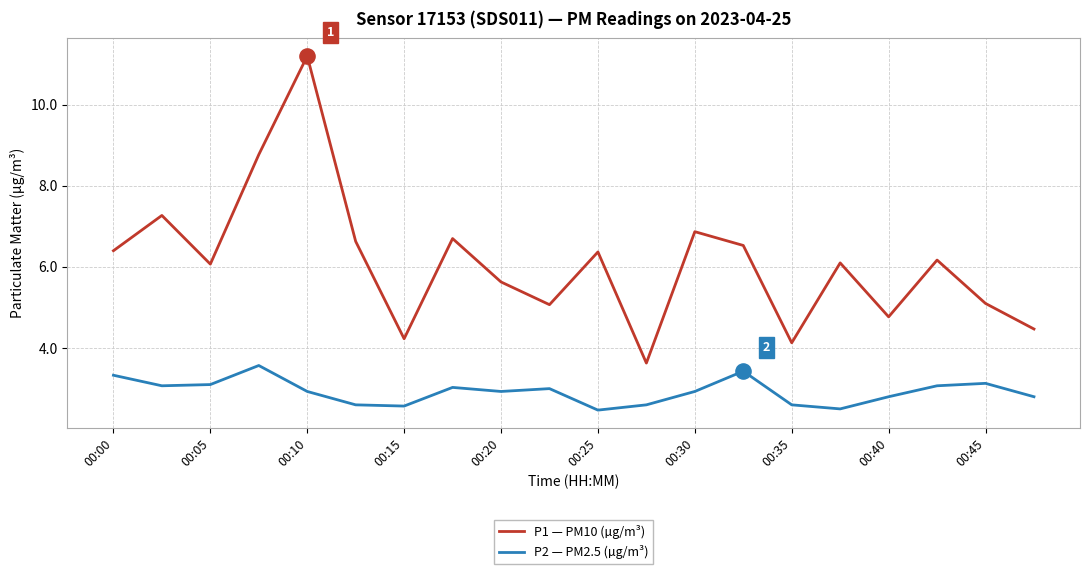

At how many categories does at least one series exceed 8?

2